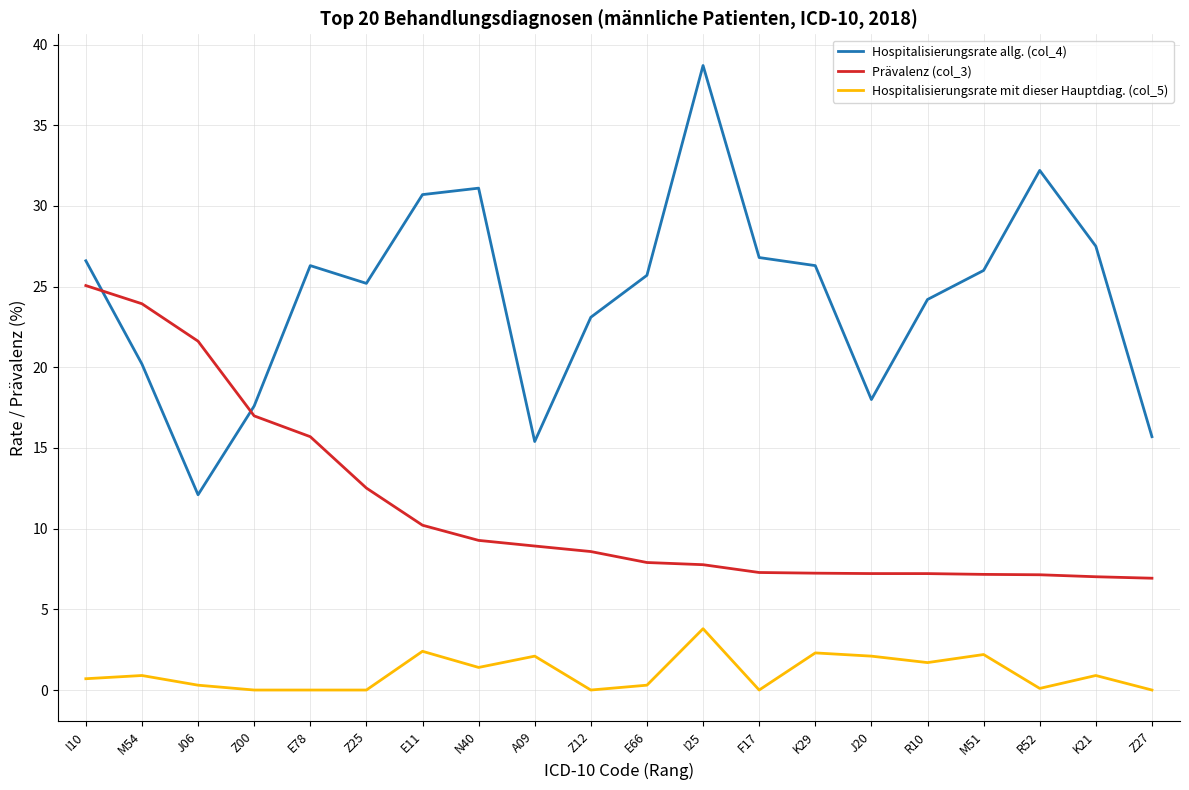

True or false: Hospitalisierungsrate mit dieser Hauptdiag. (col_5) and Prävalenz (col_3) intersect in this chart.

False